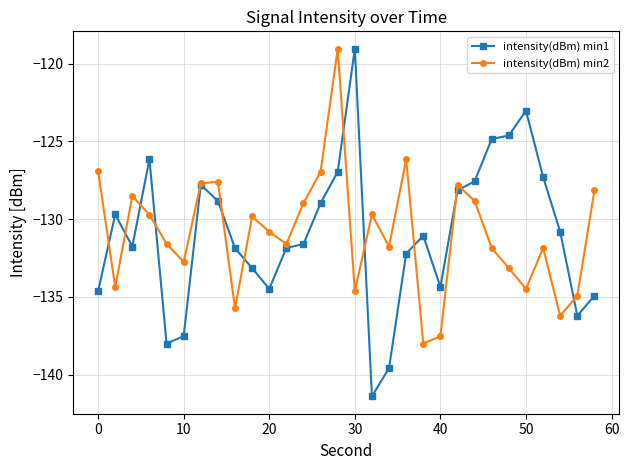

What is the value of the intensity(dBm) min1 point at the 16th from the left?

-119.0